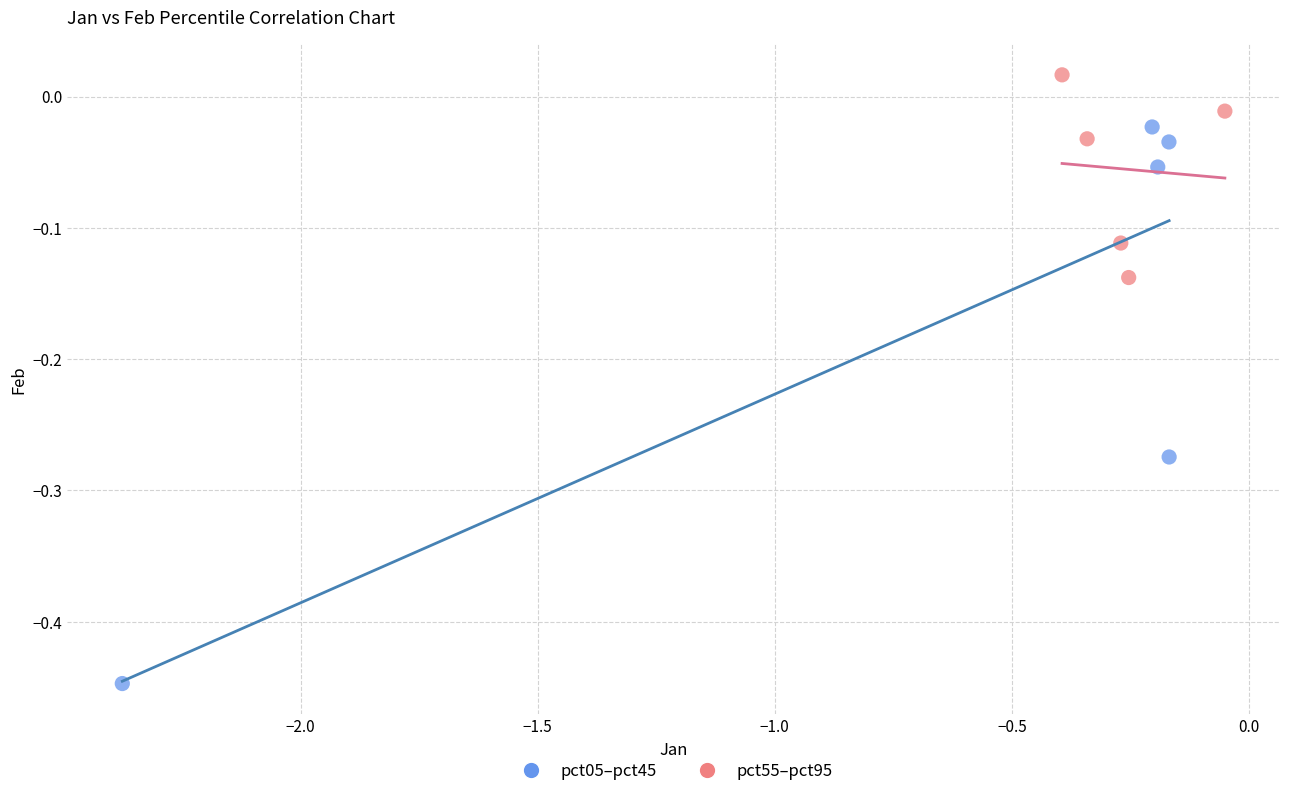

Which series has the widest spread of Y values?

pct05–pct45